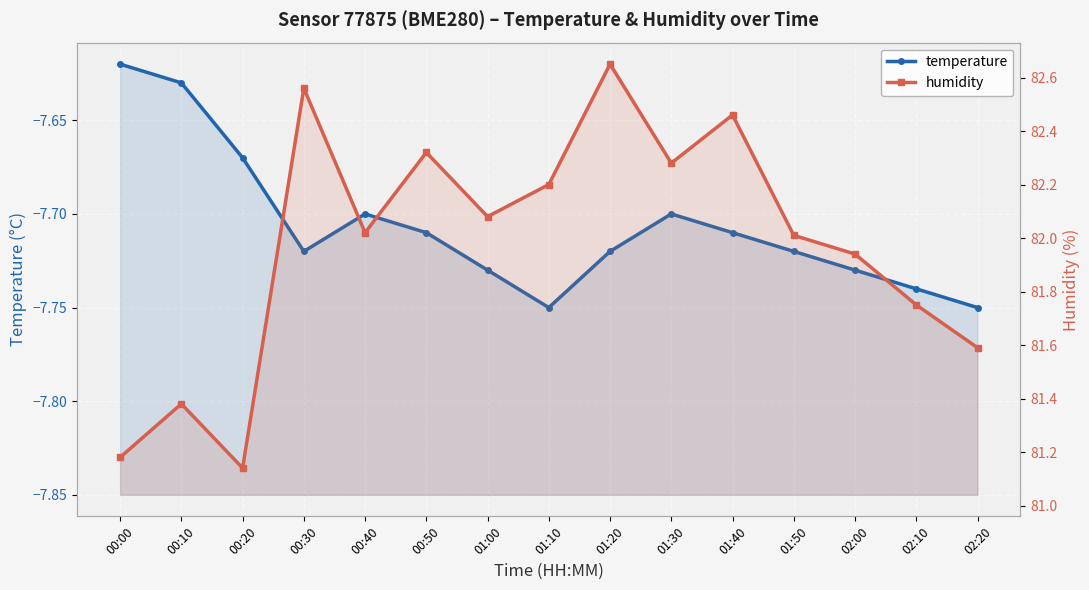

Reading left to right, extract all data points from this chart.

temperature: -7.6	-7.6	-7.7	-7.7	-7.7	-7.7	-7.7	-7.8	-7.7	-7.7	-7.7	-7.7	-7.7	-7.7	-7.8
humidity: 81.2	81.4	81.1	82.6	82.0	82.3	82.1	82.2	82.7	82.3	82.5	82.0	81.9	81.8	81.6